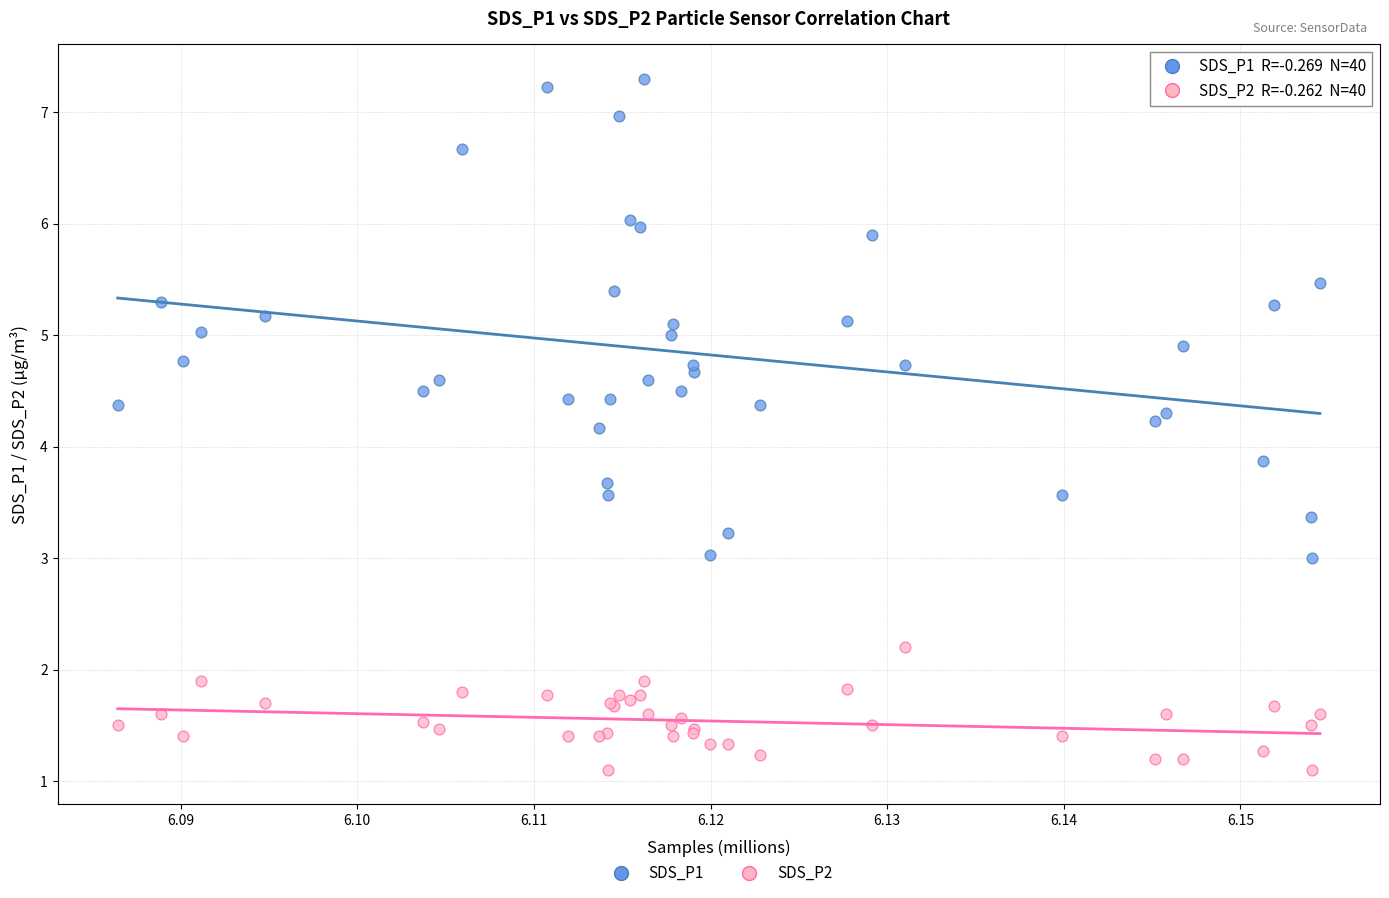

Which series has the widest spread of Y values?

SDS_P1